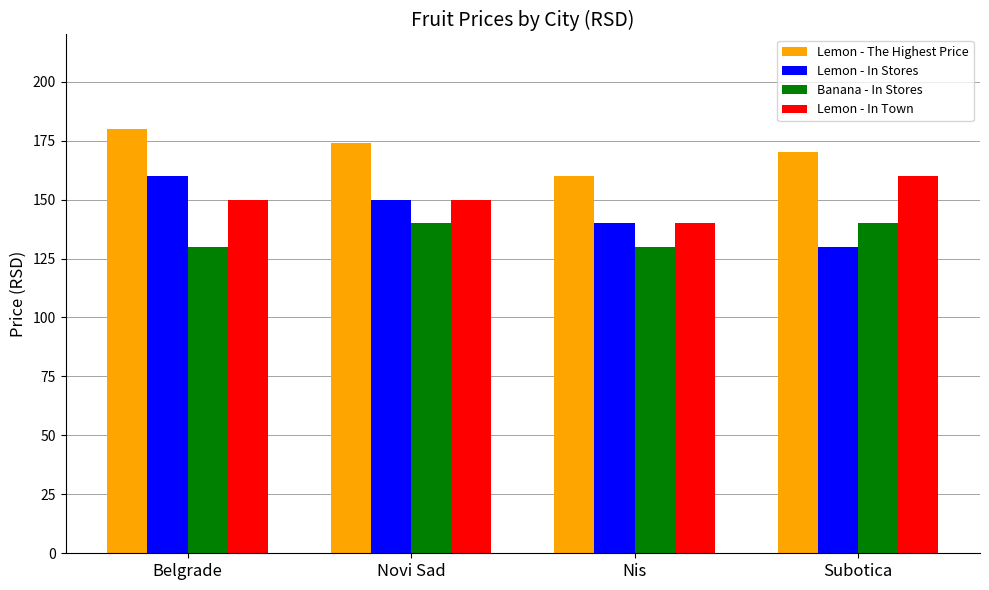

What is the sum of the Banana - In Stores values at Novi Sad and Belgrade?

270.0